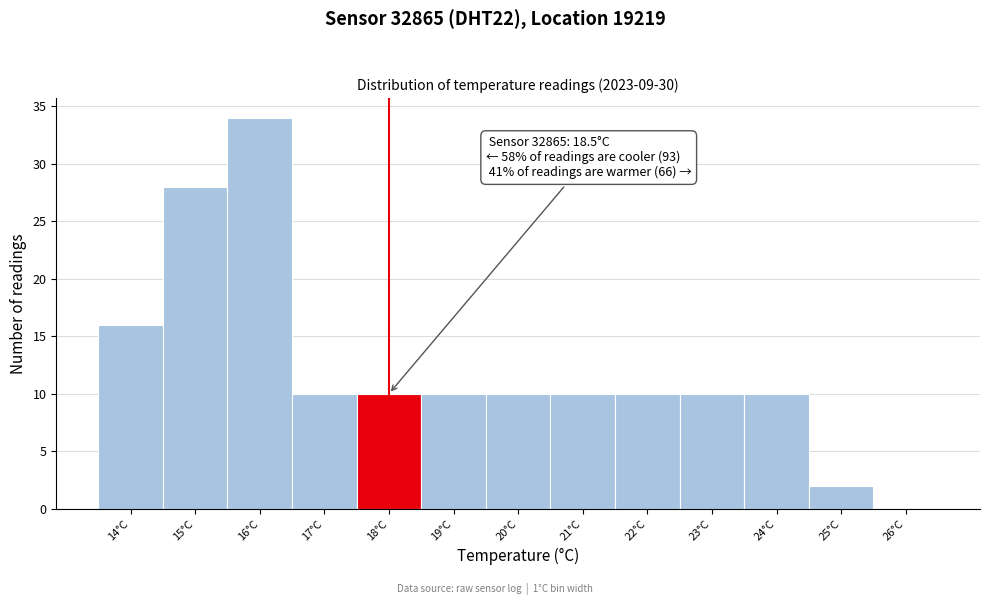

Reading left to right, list all the values displayed in this chart.

14°C=16	15°C=28	16°C=34	17°C=10	18°C=10	19°C=10	20°C=10	21°C=10	22°C=10	23°C=10	24°C=10	25°C=2	26°C=0